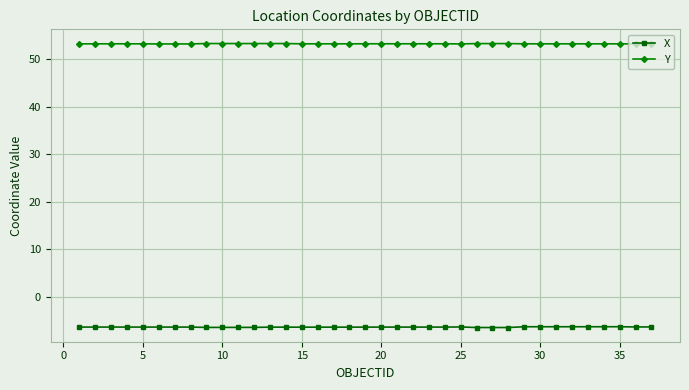

True or false: X and Y intersect in this chart.

False